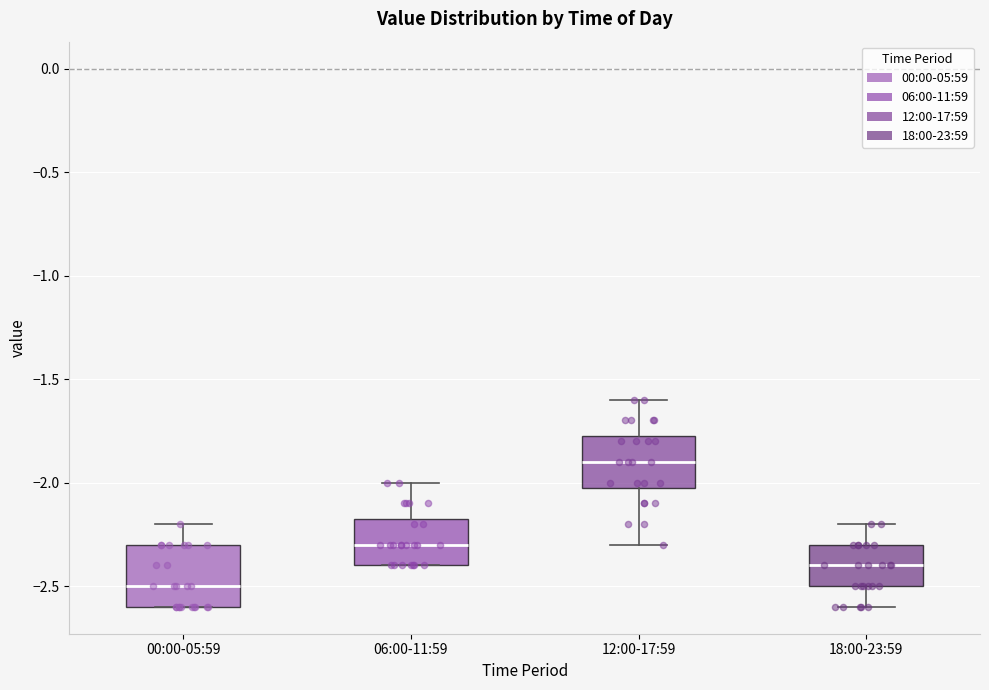

Reading left to right, read every box against the y-axis: the position of its median line, the range the box covers, and the ends of its whiskers. The values are not printed on the chart, so give them approximately, as read against the axis.

00:00-05:59: median -2.50, box -2.60 to -2.30, whiskers -2.60 to -2.20
06:00-11:59: median -2.30, box -2.40 to -2.15, whiskers -2.40 to -2.00
12:00-17:59: median -1.90, box -2.00 to -1.75, whiskers -2.30 to -1.60
18:00-23:59: median -2.40, box -2.50 to -2.30, whiskers -2.60 to -2.20